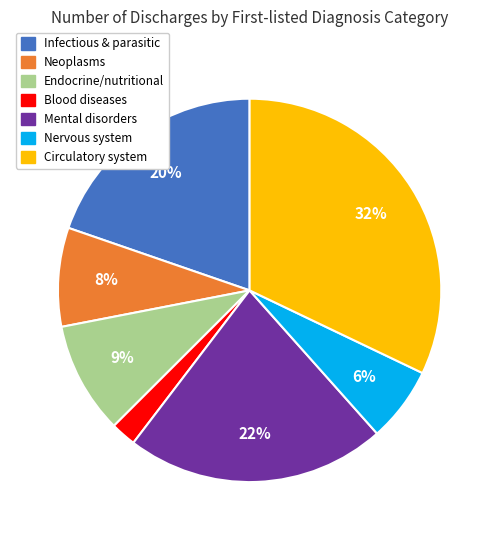

True or false: Endocrine/nutritional accounts for 9% of the total.

True